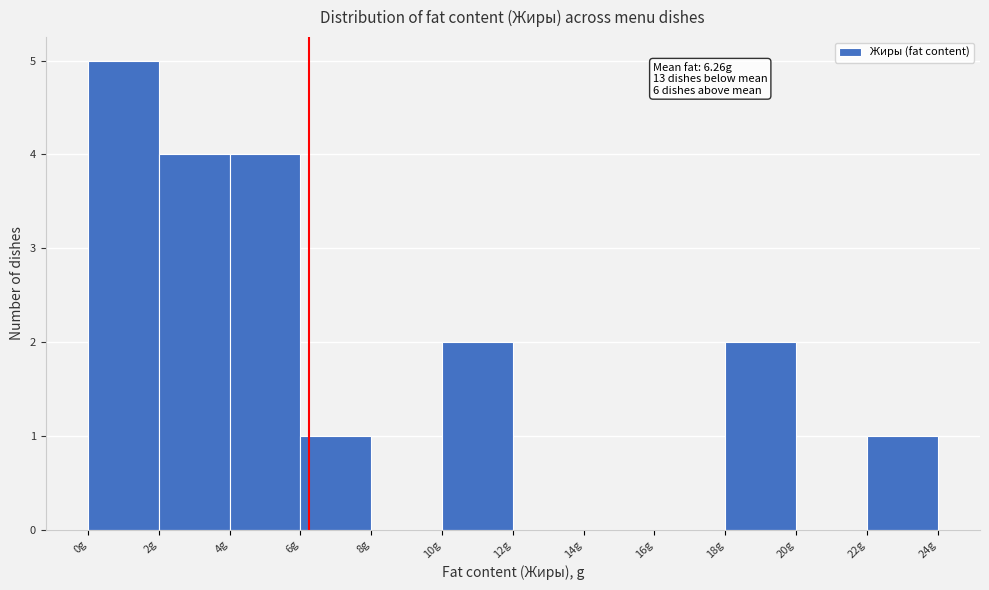

Over which range of the x-axis is the bar tallest?

0 to 2